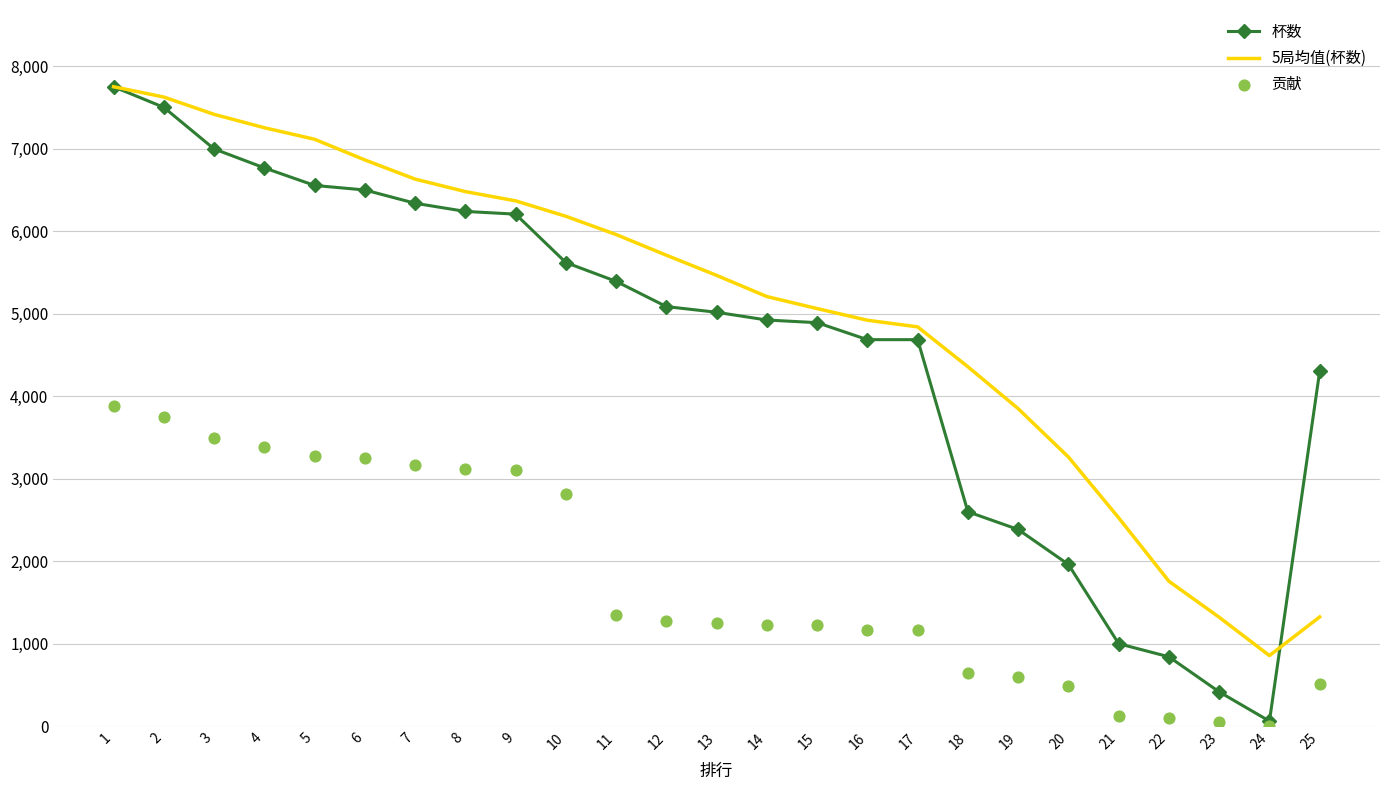

Which series has the largest total across all categories?

5局均值(杯数)